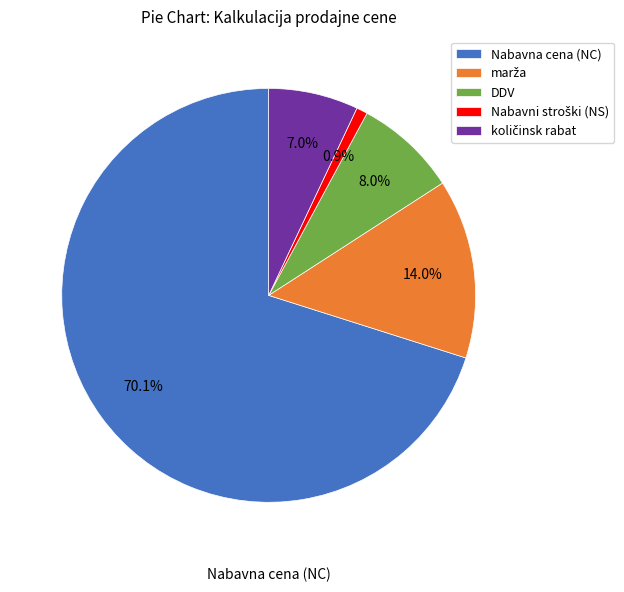

Count the number of slices in the pie.

5